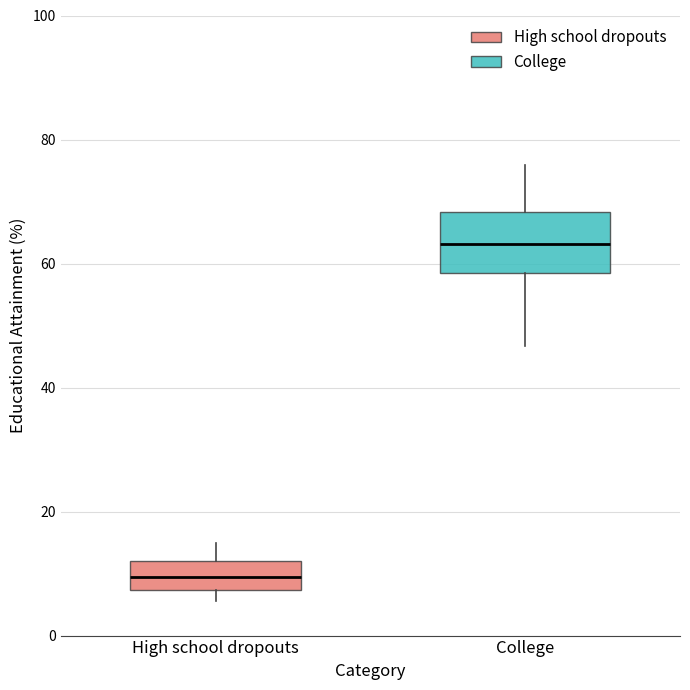

Reading left to right, transcribe this box plot: for each box, give where its median line is, the range the box spans, and where its two whiskers end, as read against the y-axis. The values are not printed on the chart, so give them approximately, as read against the axis.

High school dropouts: median 10, box 8 to 12, whiskers 6 to 14
College: median 64, box 58 to 68, whiskers 46 to 76